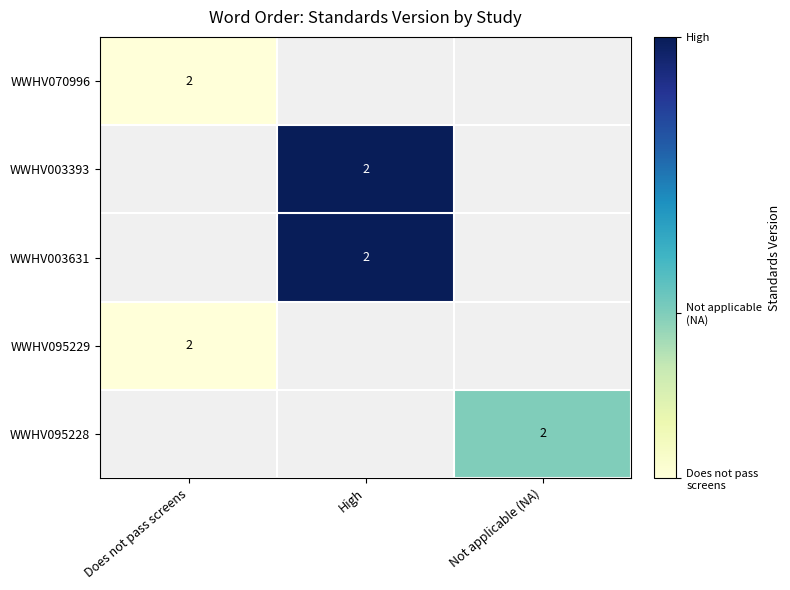

Which label corresponds to the smallest value in the chart?

Does not pass screens